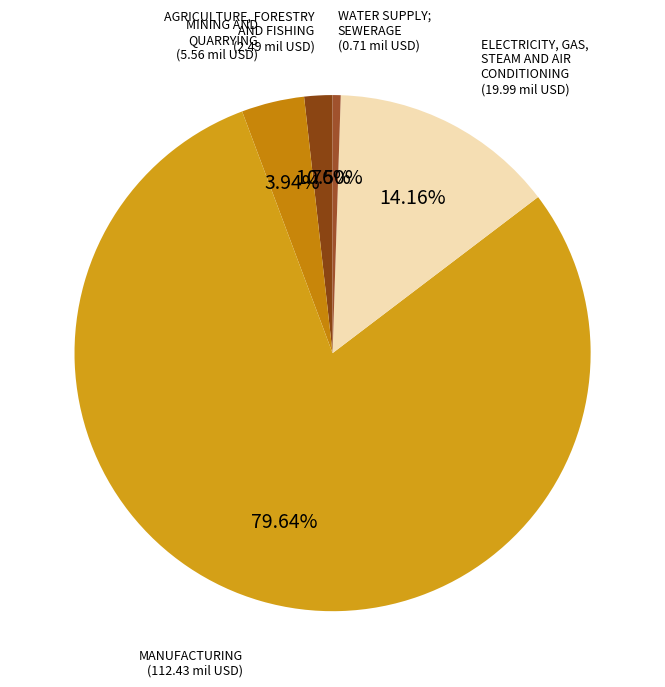

How many segments does this pie chart have?

5